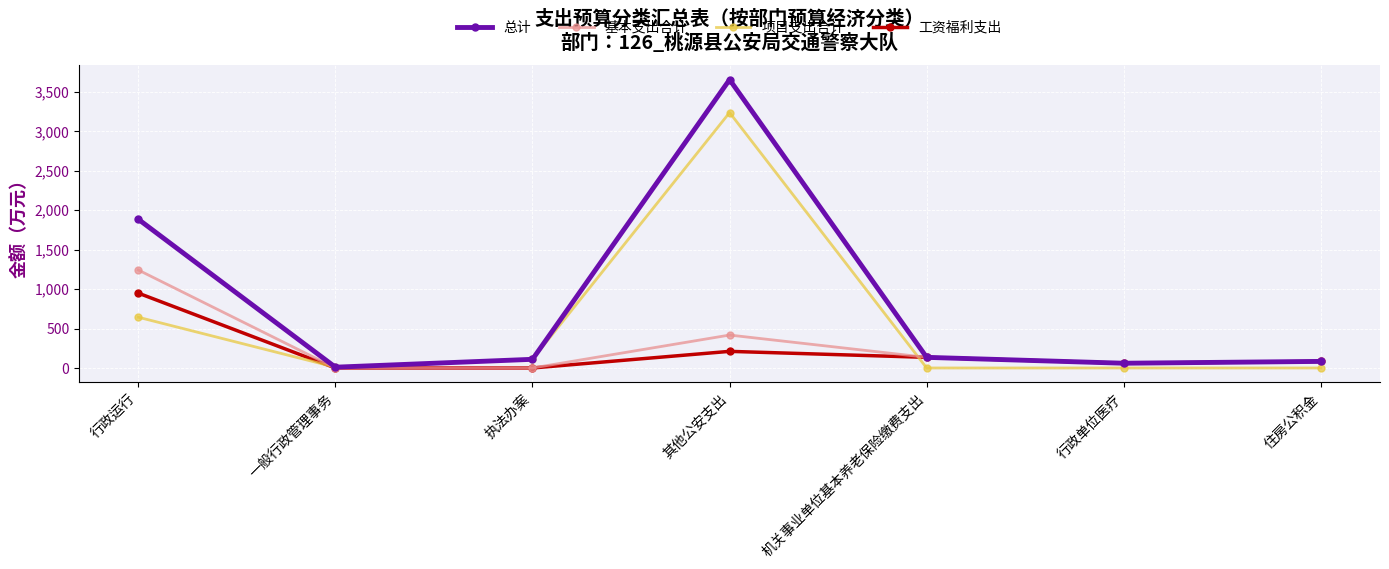

What is the total value across all series at 其他公安支出?

7520.8